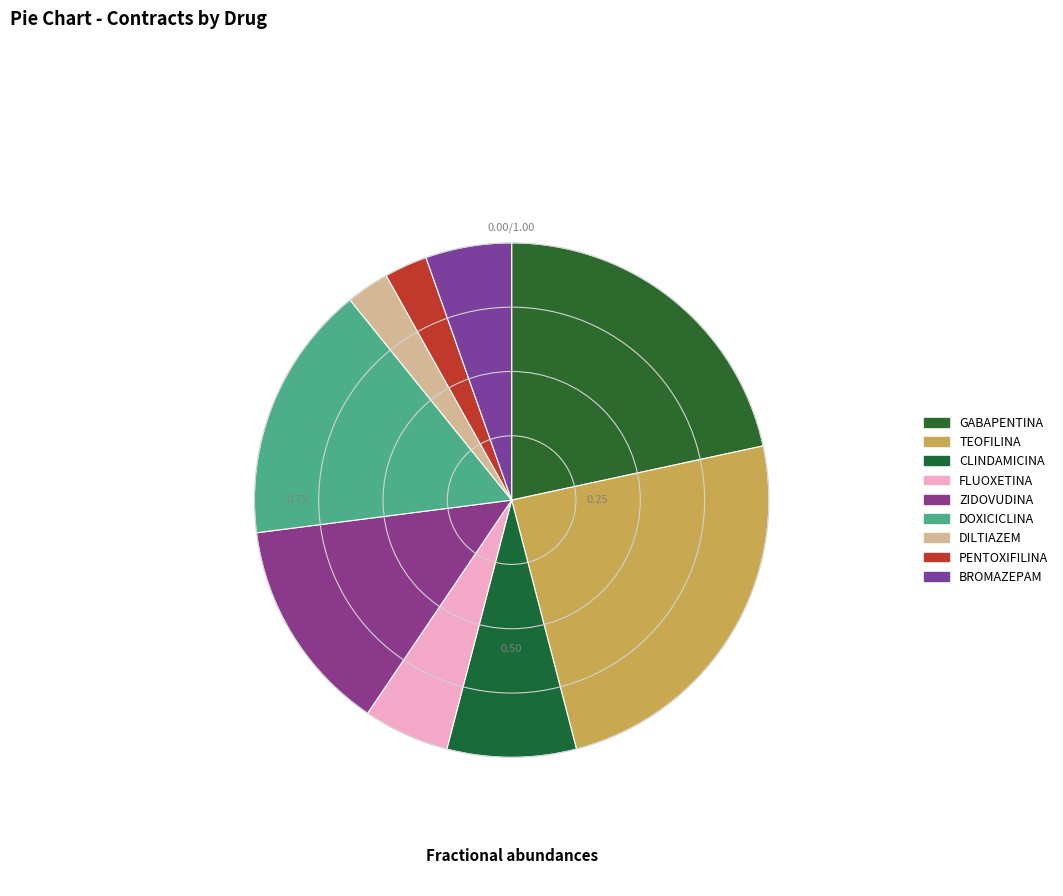

Which slice is the largest?

TEOFILINA